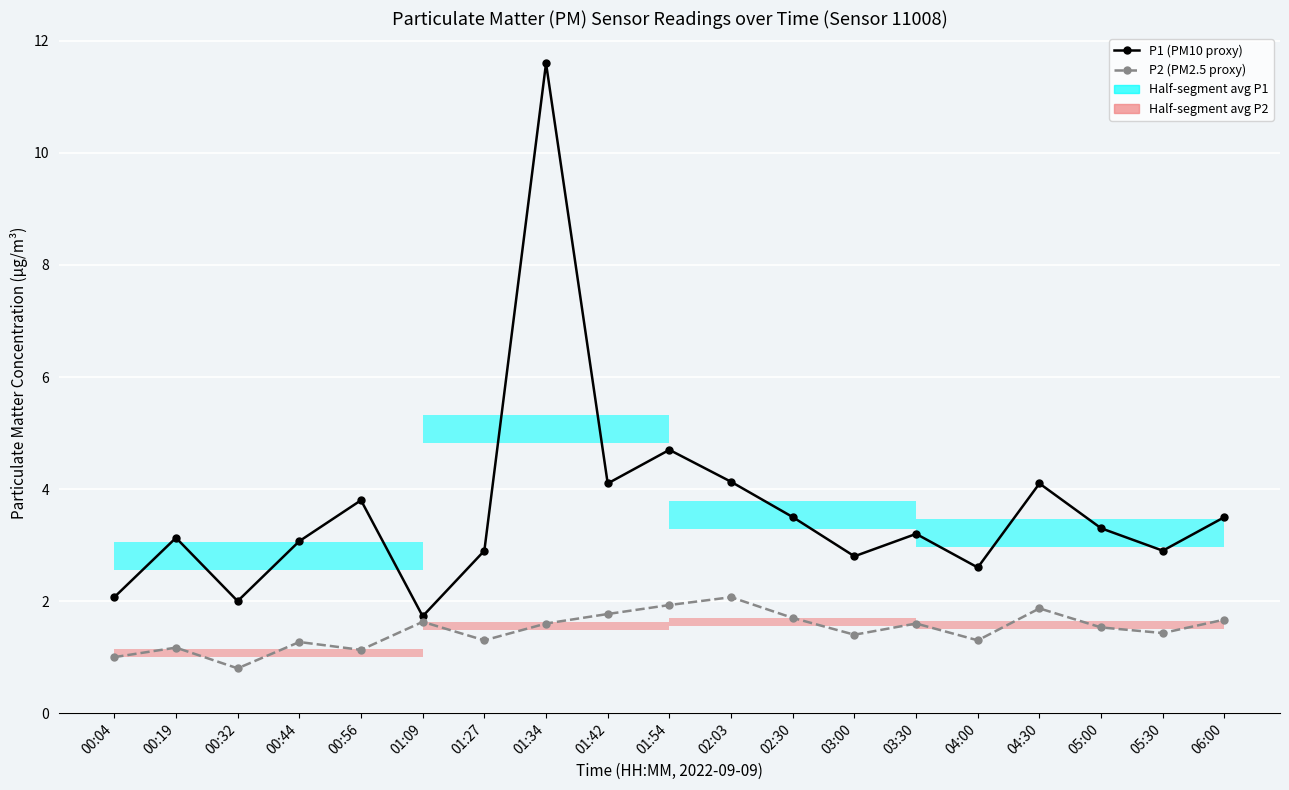

List the labels in order of P2 (PM2.5 proxy) value, largest first.

02:03, 01:54, 04:30, 01:42, 02:30, 06:00, 01:09, 01:34, 03:30, 05:00, 05:30, 03:00, 01:27, 04:00, 00:44, 00:19, 00:56, 00:04, 00:32